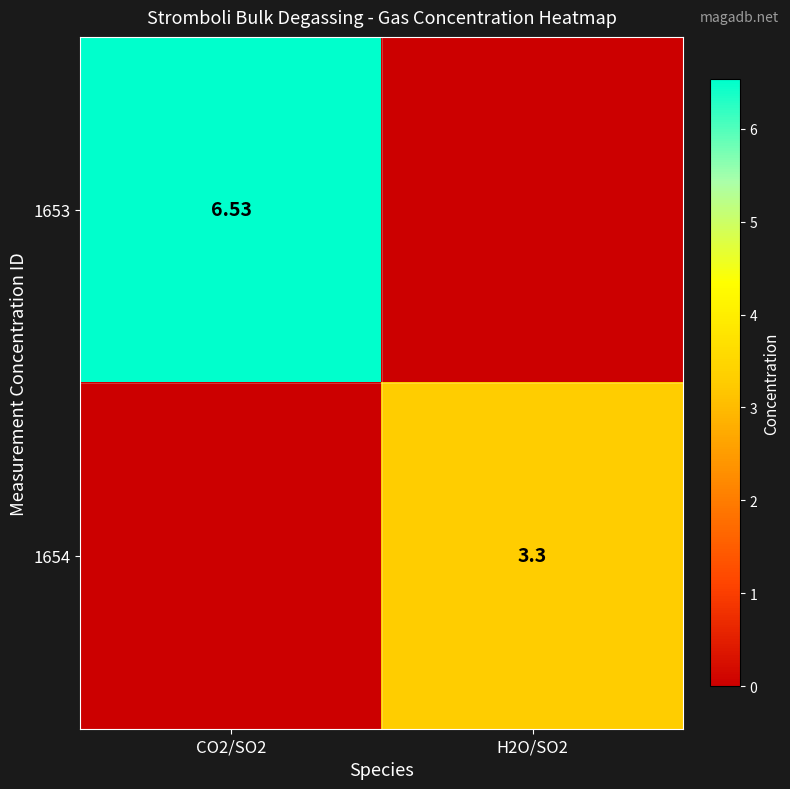

What is the average value of the 1653 series?

3.3